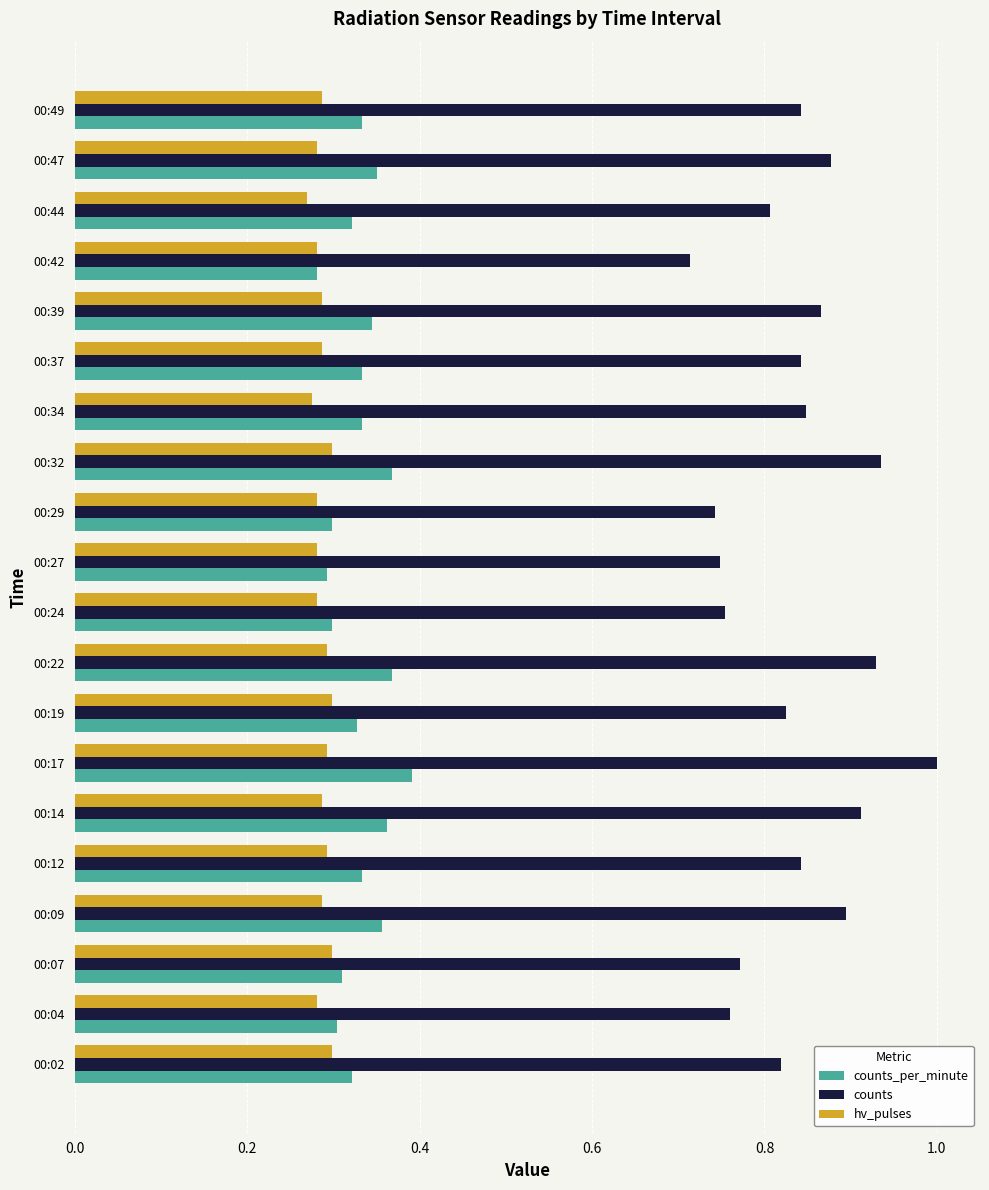

Is it true that counts equals 0.3 at 00:42?

False